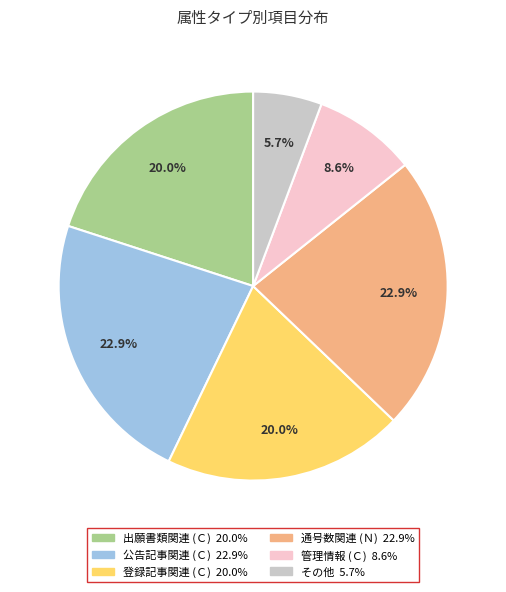

To the nearest percent, what is the difference between the largest and smallest slice percentages?

17%